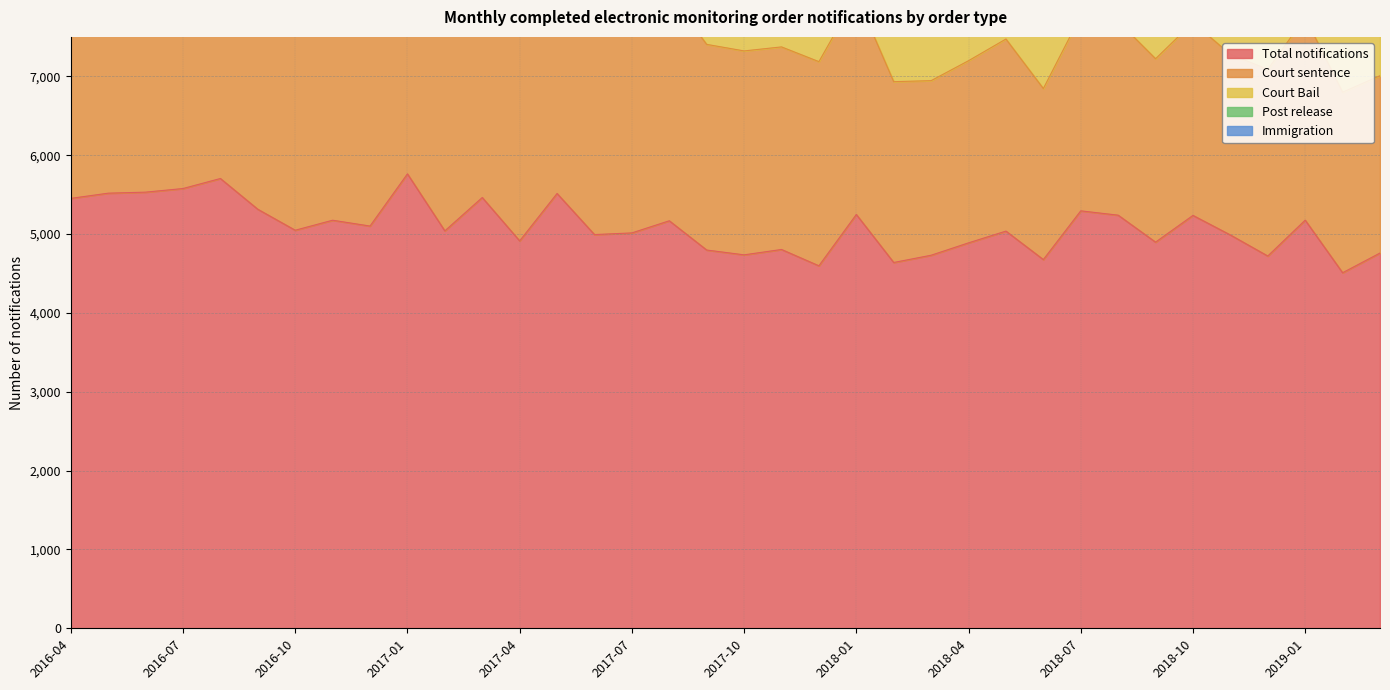

At which label does Court Bail first exceed 1275?

2016-04